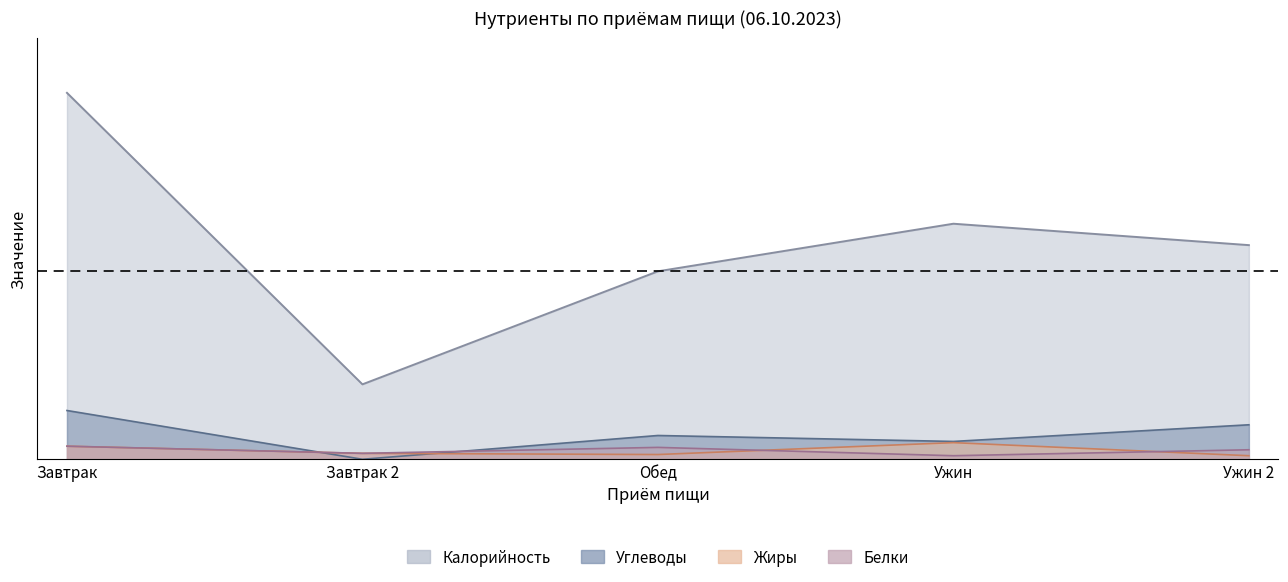

What are all the series names shown in the legend?

Калорийность, Белки, Жиры, Углеводы